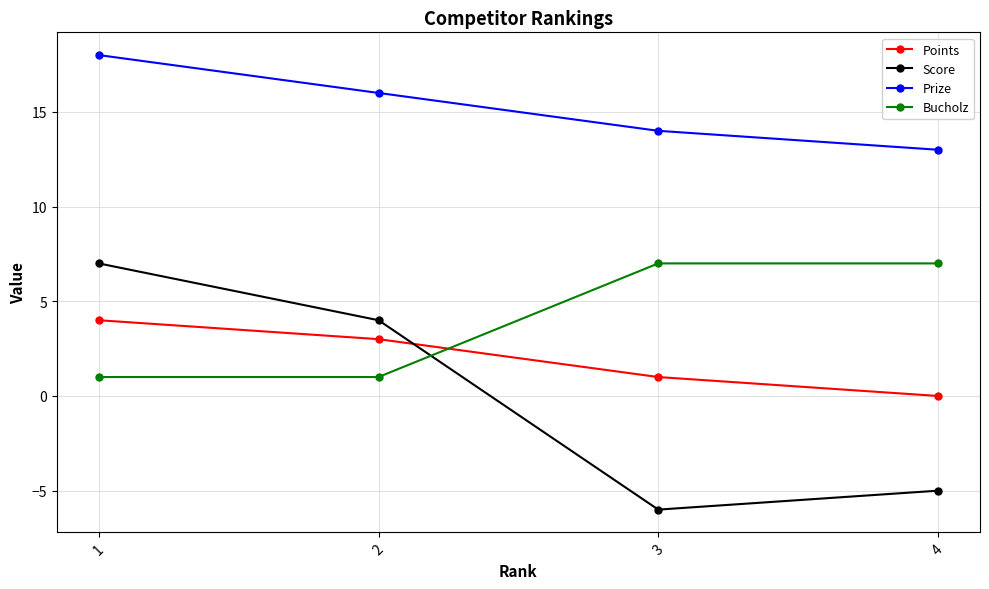

Reading left to right, transcribe all the data shown in this chart.

Points: 4	3	1	0
Score: 7	4	-6	-5
Prize: 18	16	14	13
Bucholz: 1	1	7	7